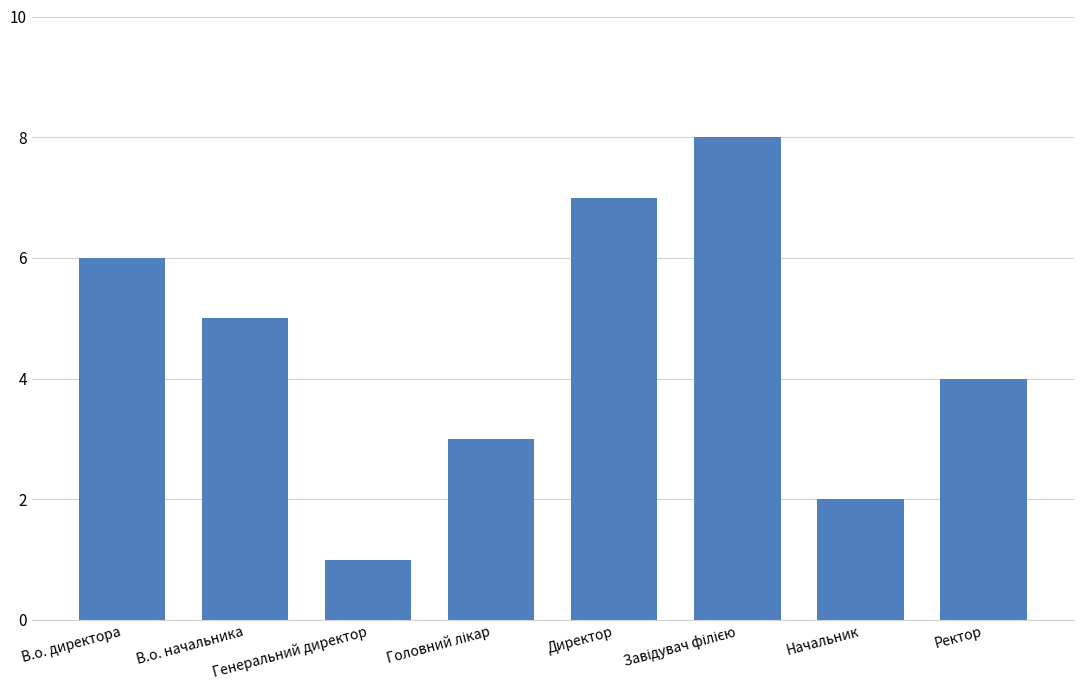

How many values are between 3 and 7?

5